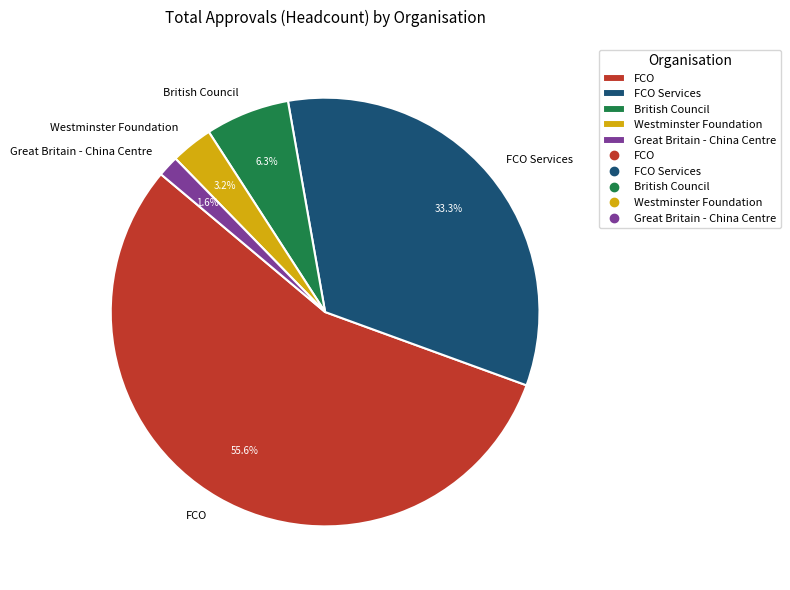

What percentage do FCO Services and Great Britain - China Centre together represent?

34.9%